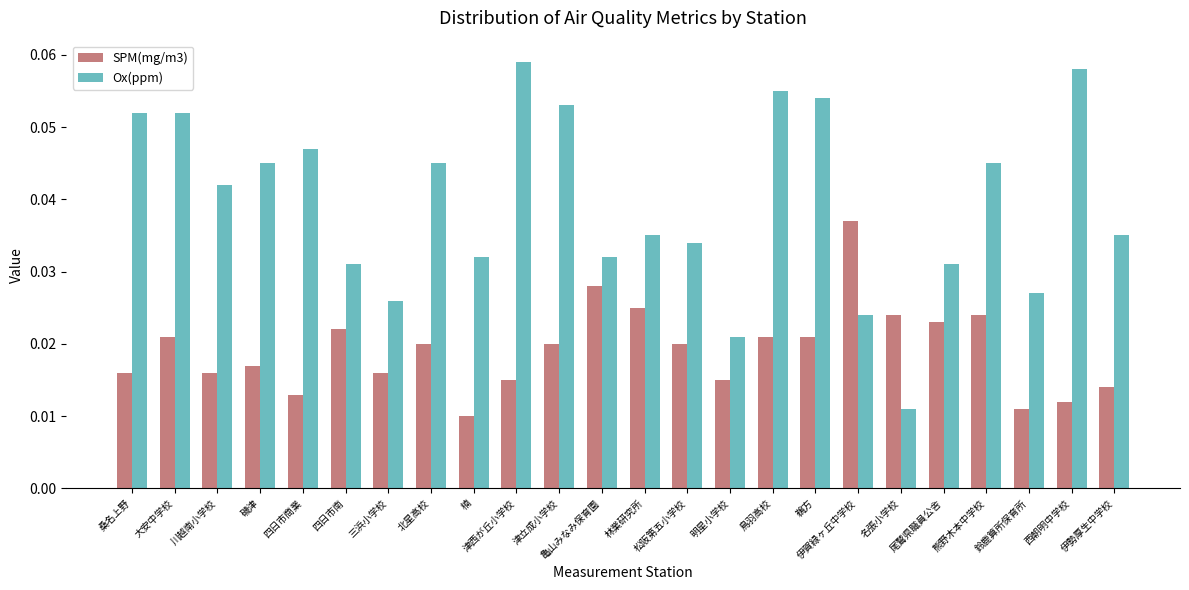

Is the value of SPM(mg/m3) at 鵜方 greater than the value of Ox(ppm) at 楠?

No